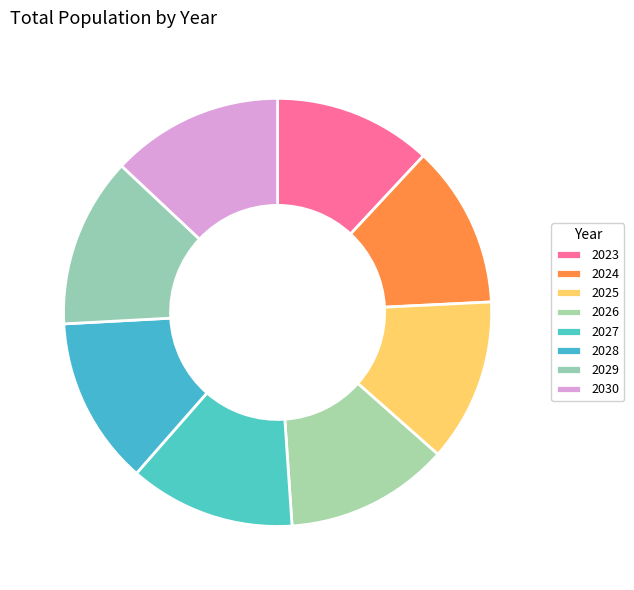

How many slices are in this pie chart?

8